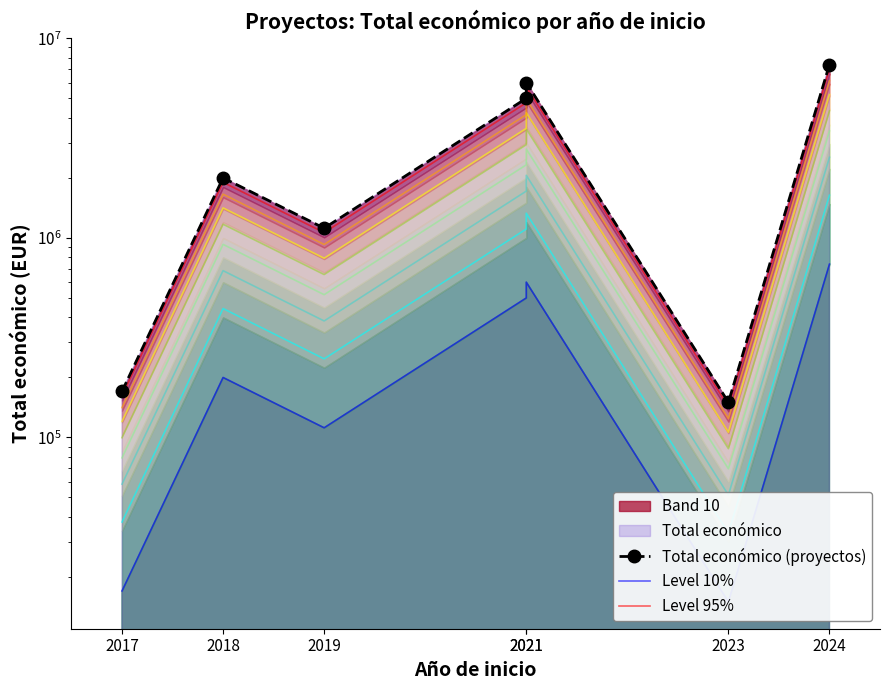

At which label is Total económico (proyectos) closest to 3767136?

2021